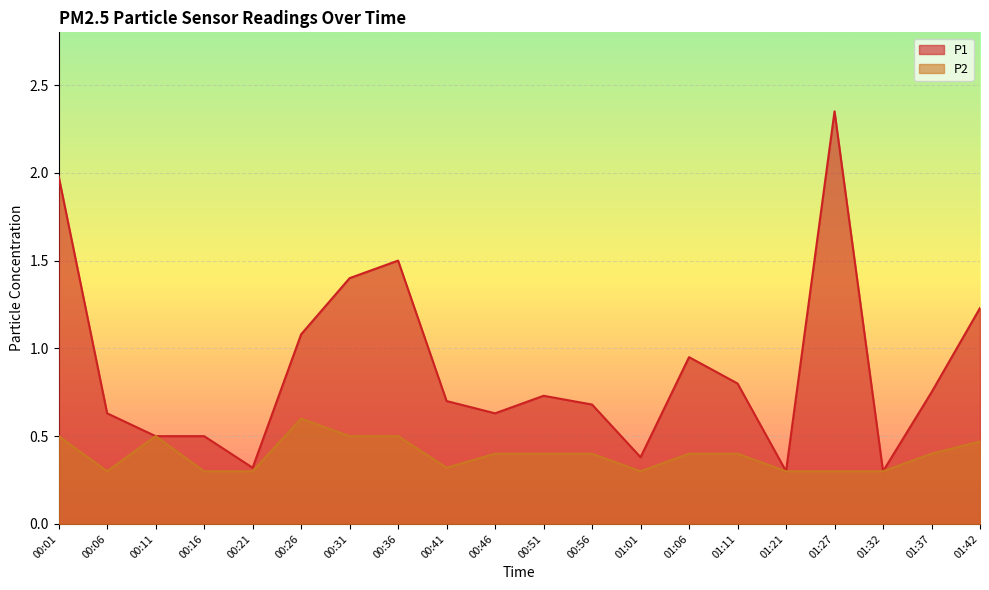

At which category does P2 reach its first local valley?

00:06